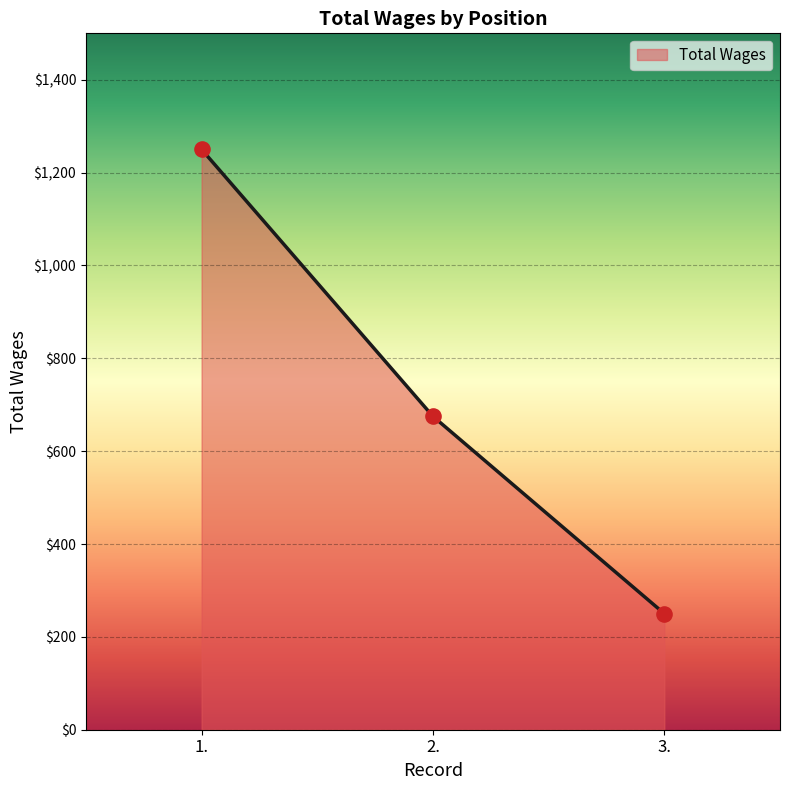

At which category is the sum across all series the highest?

1.